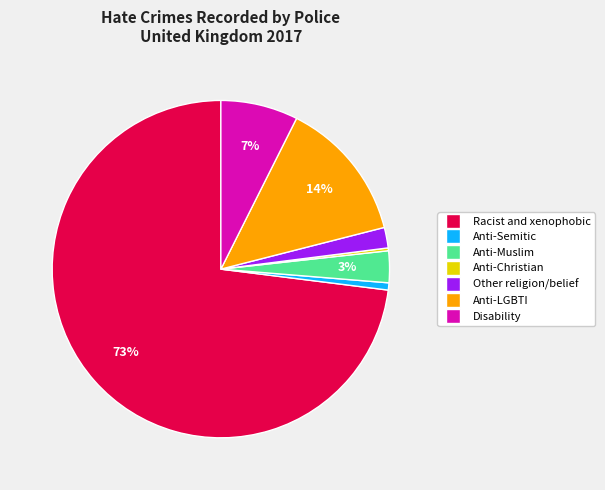

Which slice is the largest?

Racist and xenophobic